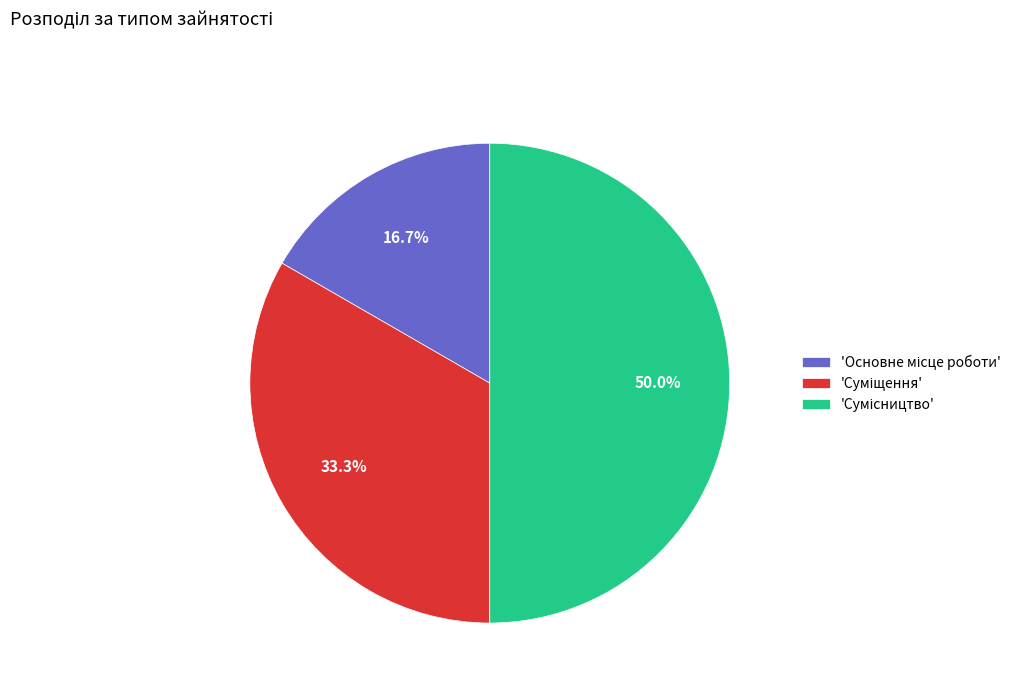

How many segments does this pie chart have?

3